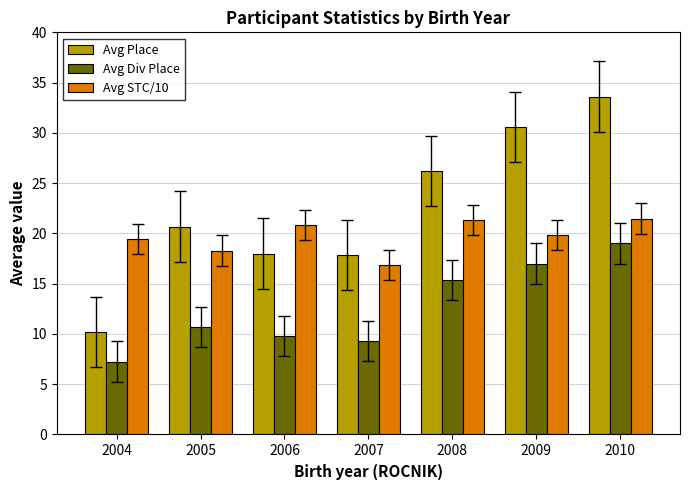

What is the approximate value of Avg Div Place at 2008?

15.4